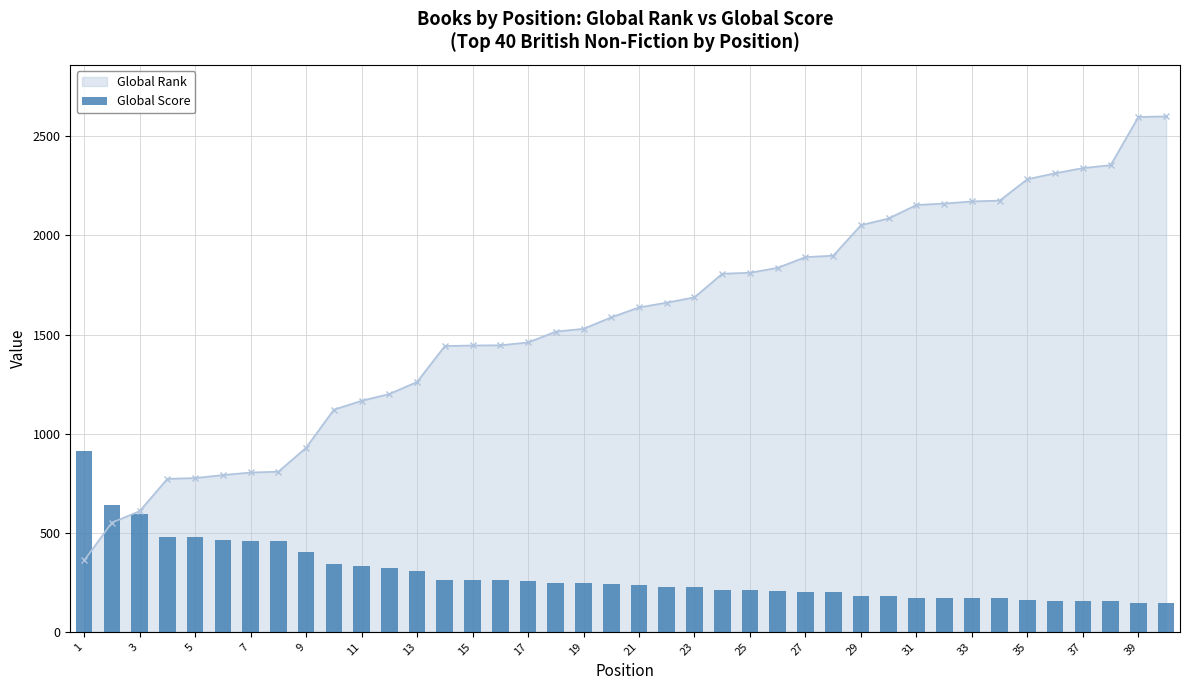

What is the value of the 33rd bar from the left?

171